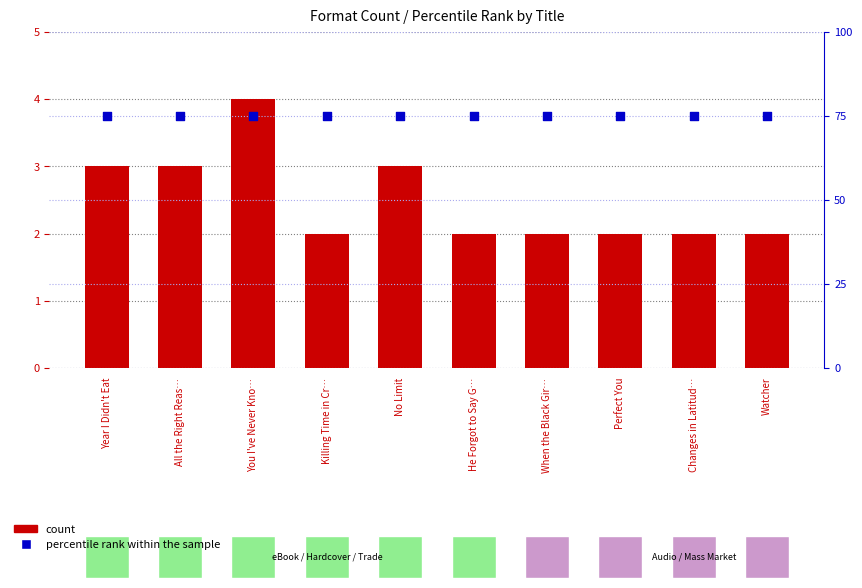

Which series contains the lowest Y value?

count